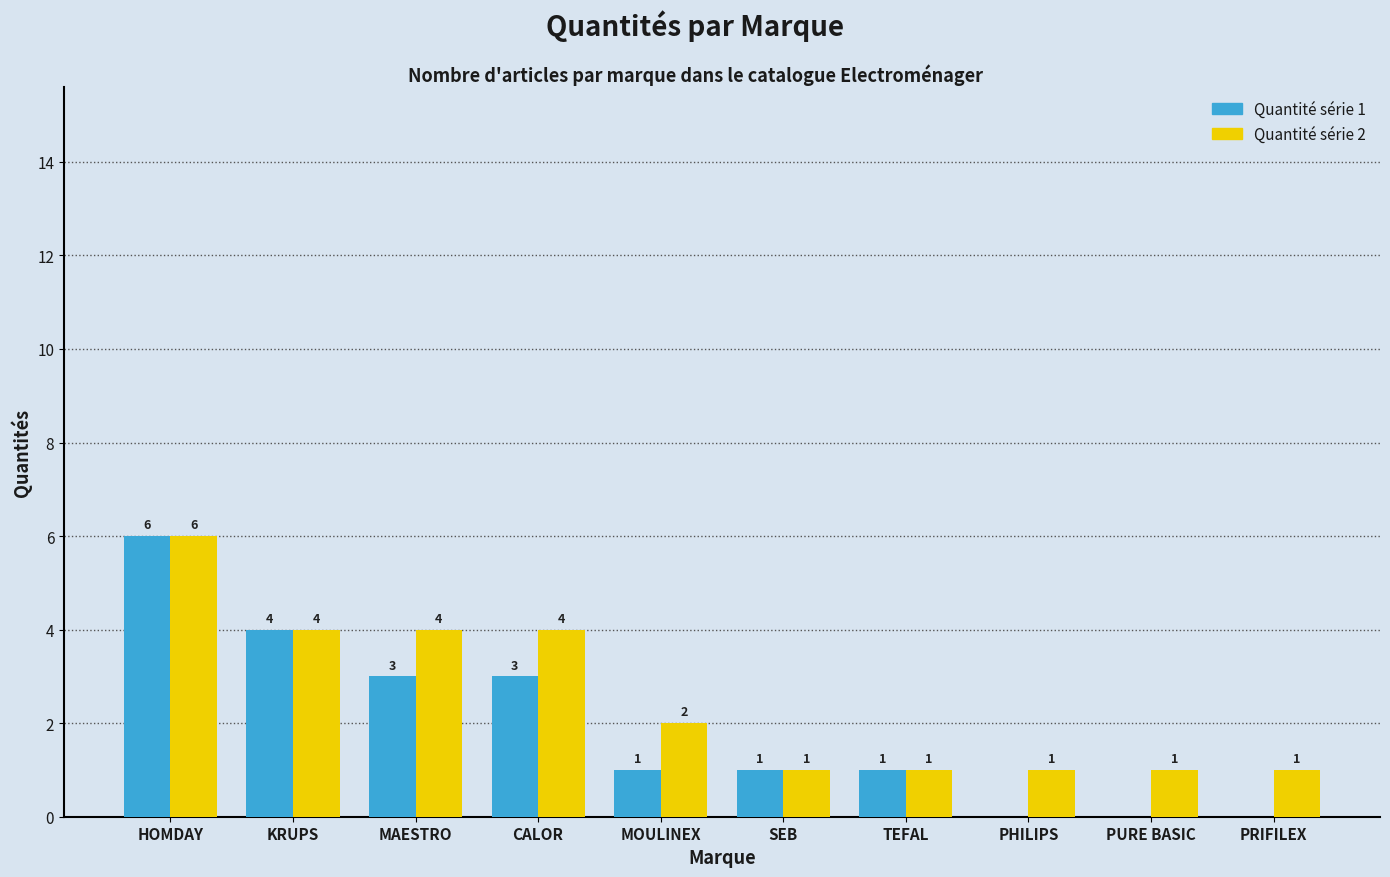

Reading left to right, what are all the values shown in this chart?

Quantité série 1: HOMDAY=6	KRUPS=4	MAESTRO=3	CALOR=3	MOULINEX=1	SEB=1	TEFAL=1	PHILIPS=0	PURE BASIC=0	PRIFILEX=0
Quantité série 2: HOMDAY=6	KRUPS=4	MAESTRO=4	CALOR=4	MOULINEX=2	SEB=1	TEFAL=1	PHILIPS=1	PURE BASIC=1	PRIFILEX=1